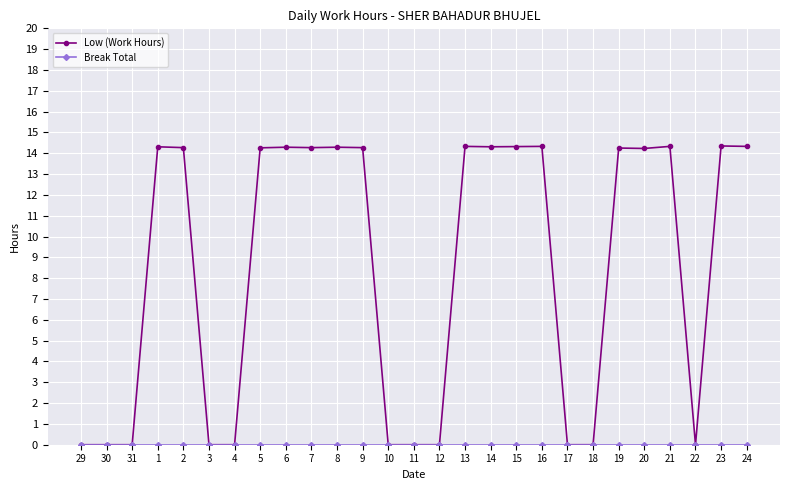

What is the label of the 4th point from the right?

21